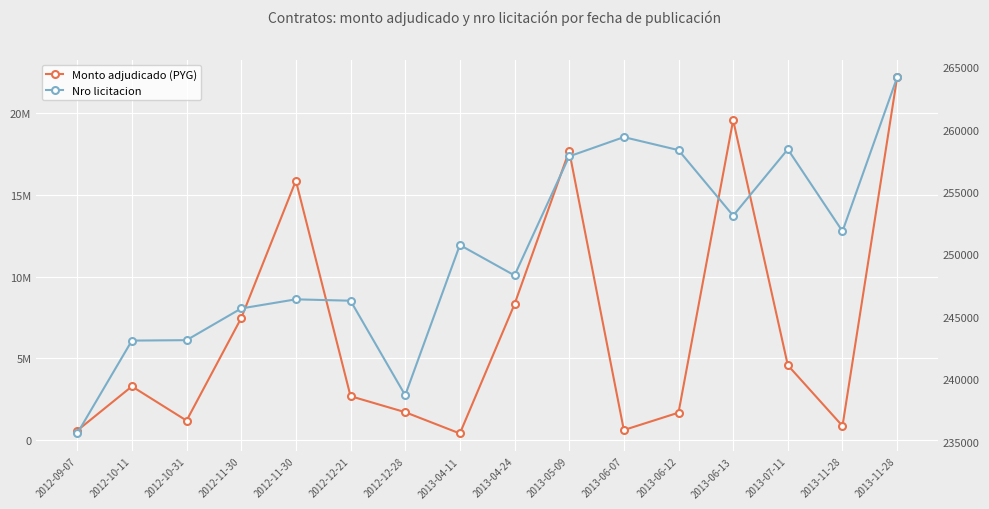

Which has a higher value, 2013-06-12 or 2013-06-07?

2013-06-12